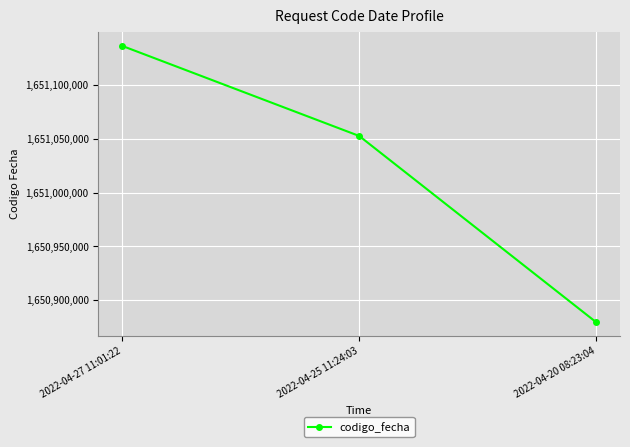

Reading left to right, extract all data points from this chart.

2022-04-27 11:01:22=1651136524	2022-04-25 11:24:03=1651052722	2022-04-20 08:23:04=1650879411